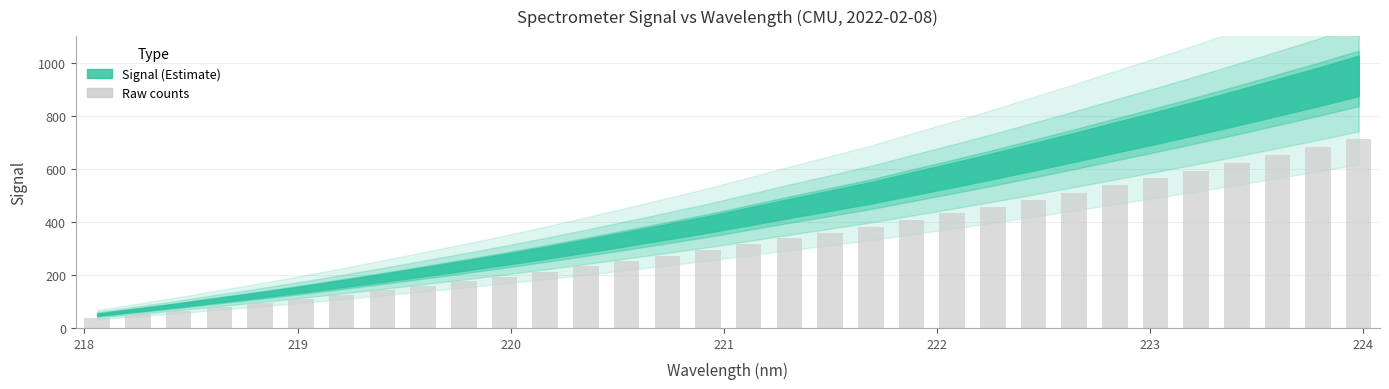

What is the value of the 7th bar from the left?

124.9